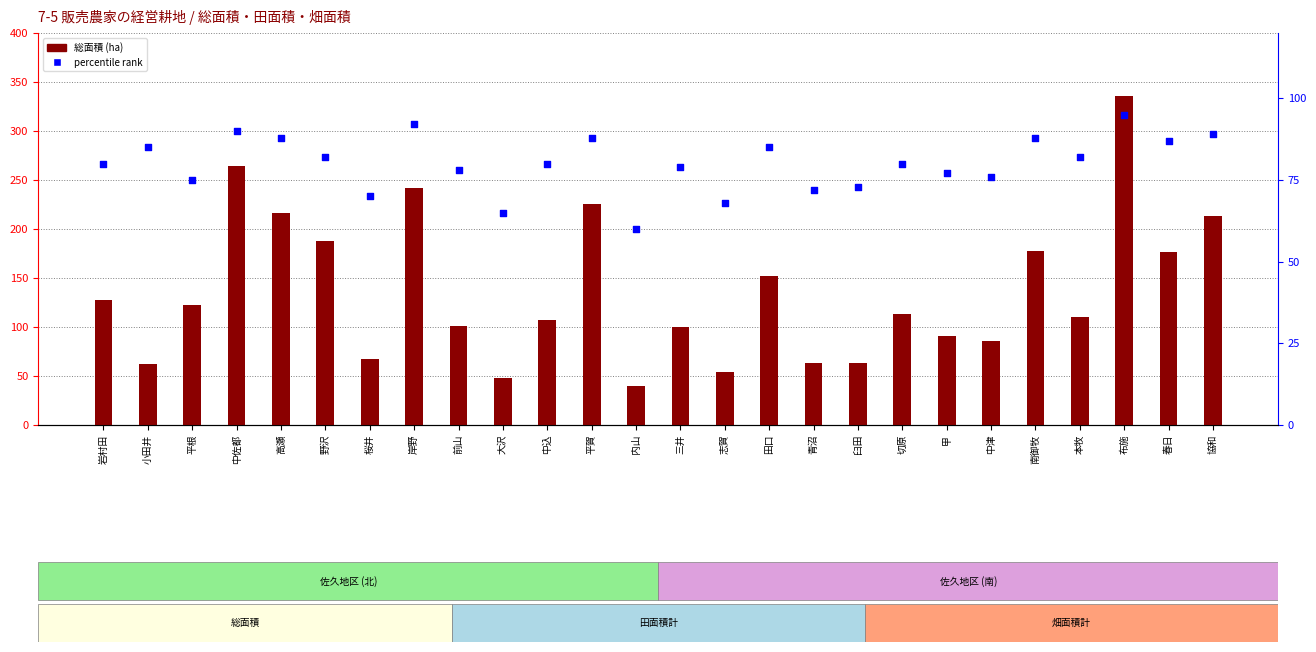

Which series has the largest Y range (max minus min)?

総面積 (ha)